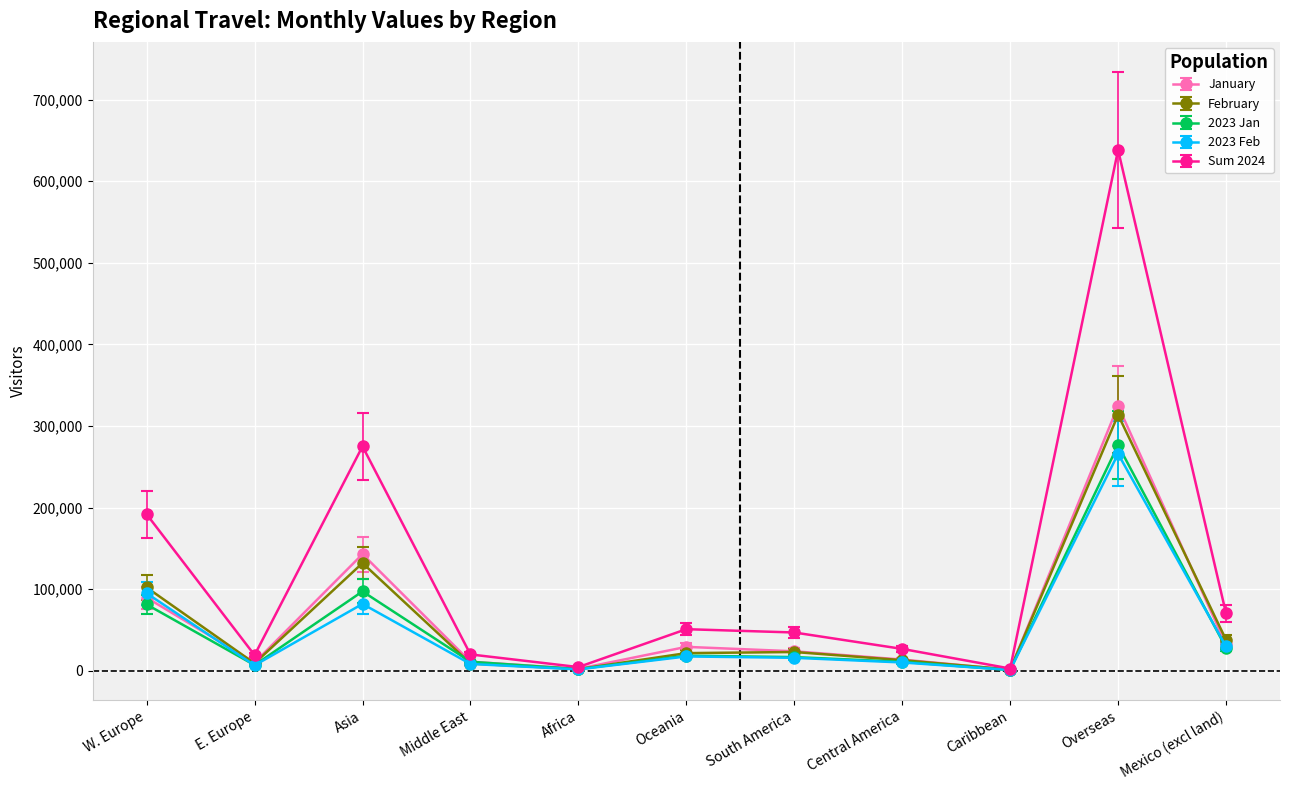

What is the label of the 4th point from the right?

Central America